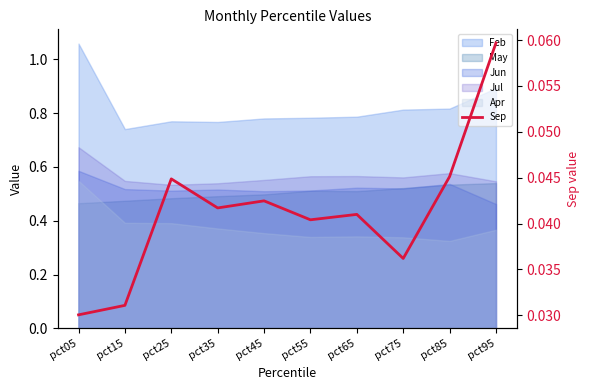

At which label is the value closest to 0?

pct05